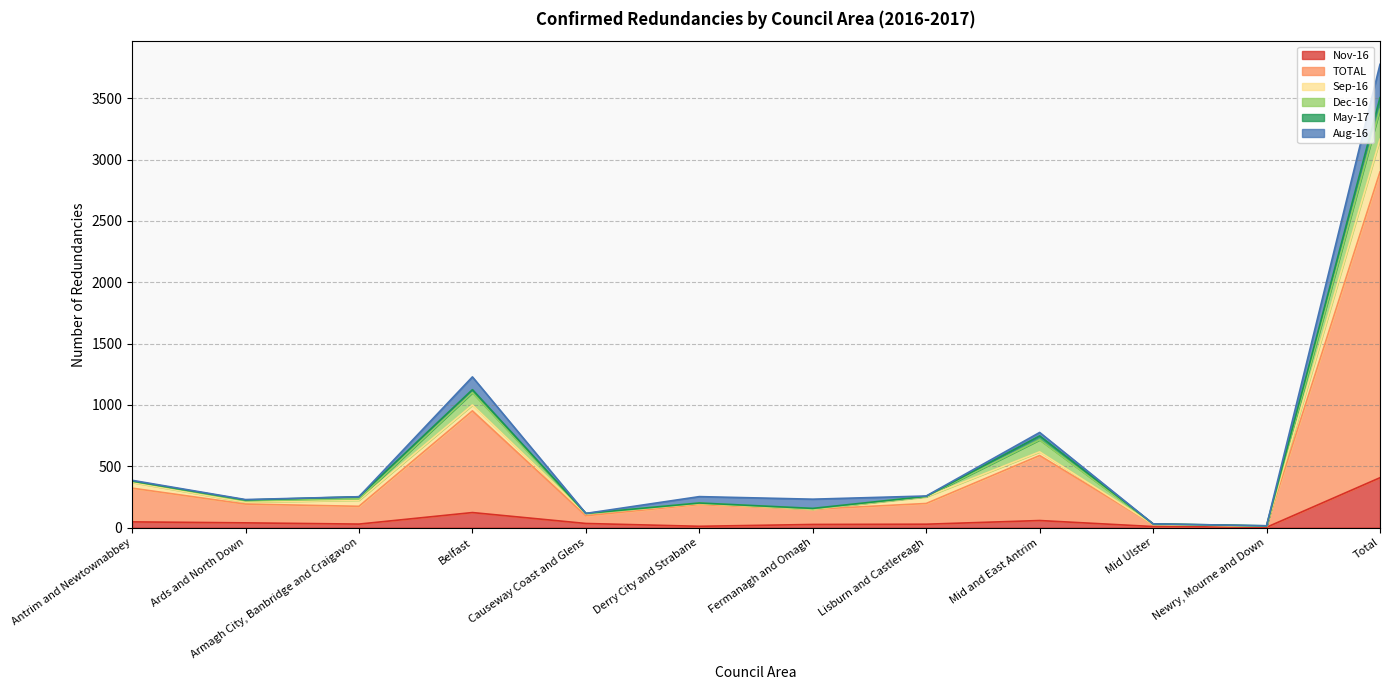

List the series in order of their peak value, highest first.

TOTAL, Nov-16, Aug-16, Sep-16, Dec-16, May-17